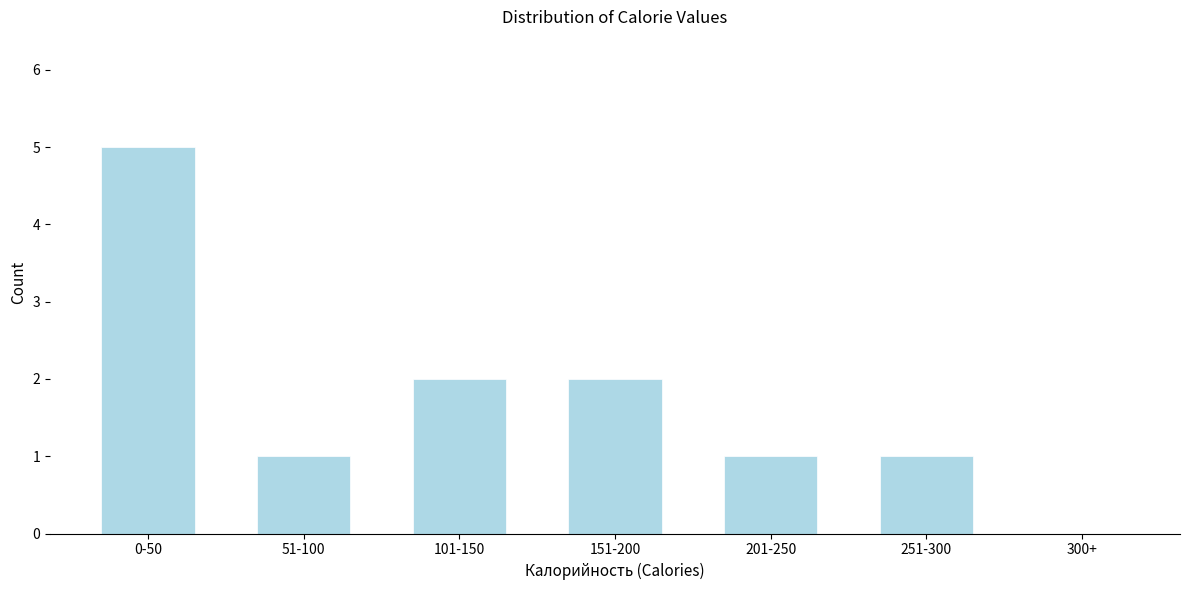

Reading right to left, what are all the values shown in this chart?

300+=0	251-300=1	201-250=1	151-200=2	101-150=2	51-100=1	0-50=5